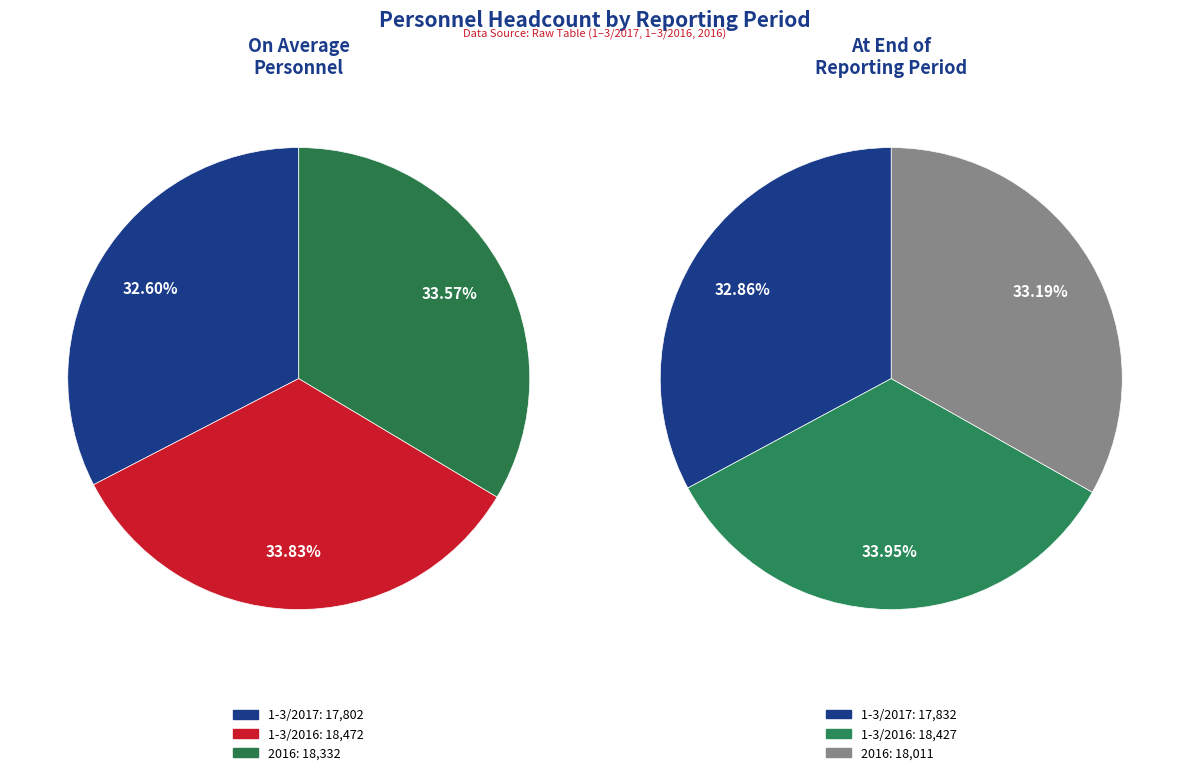

Which series changed the most between 1-3/2016 and 2016?

At the end of the reporting period